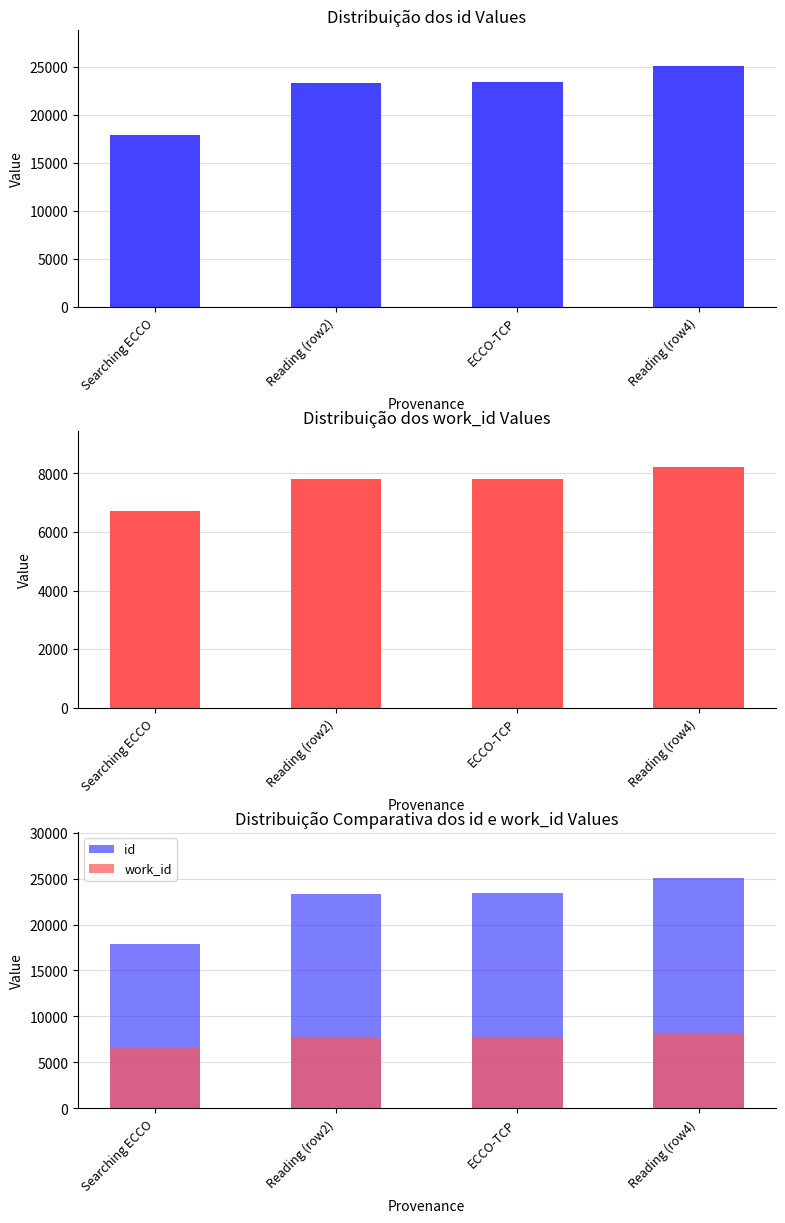

What is the difference between the maximum and second lowest values in the work_id series?

416